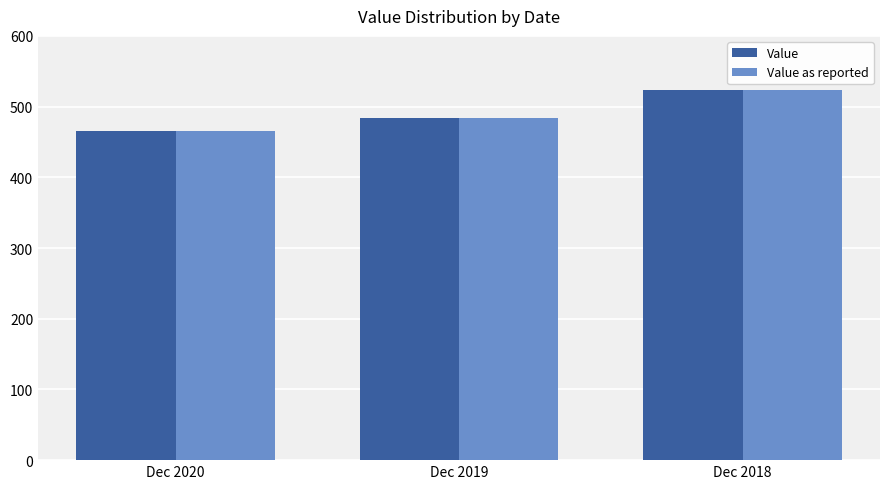

At how many categories does at least one series exceed 505?

1